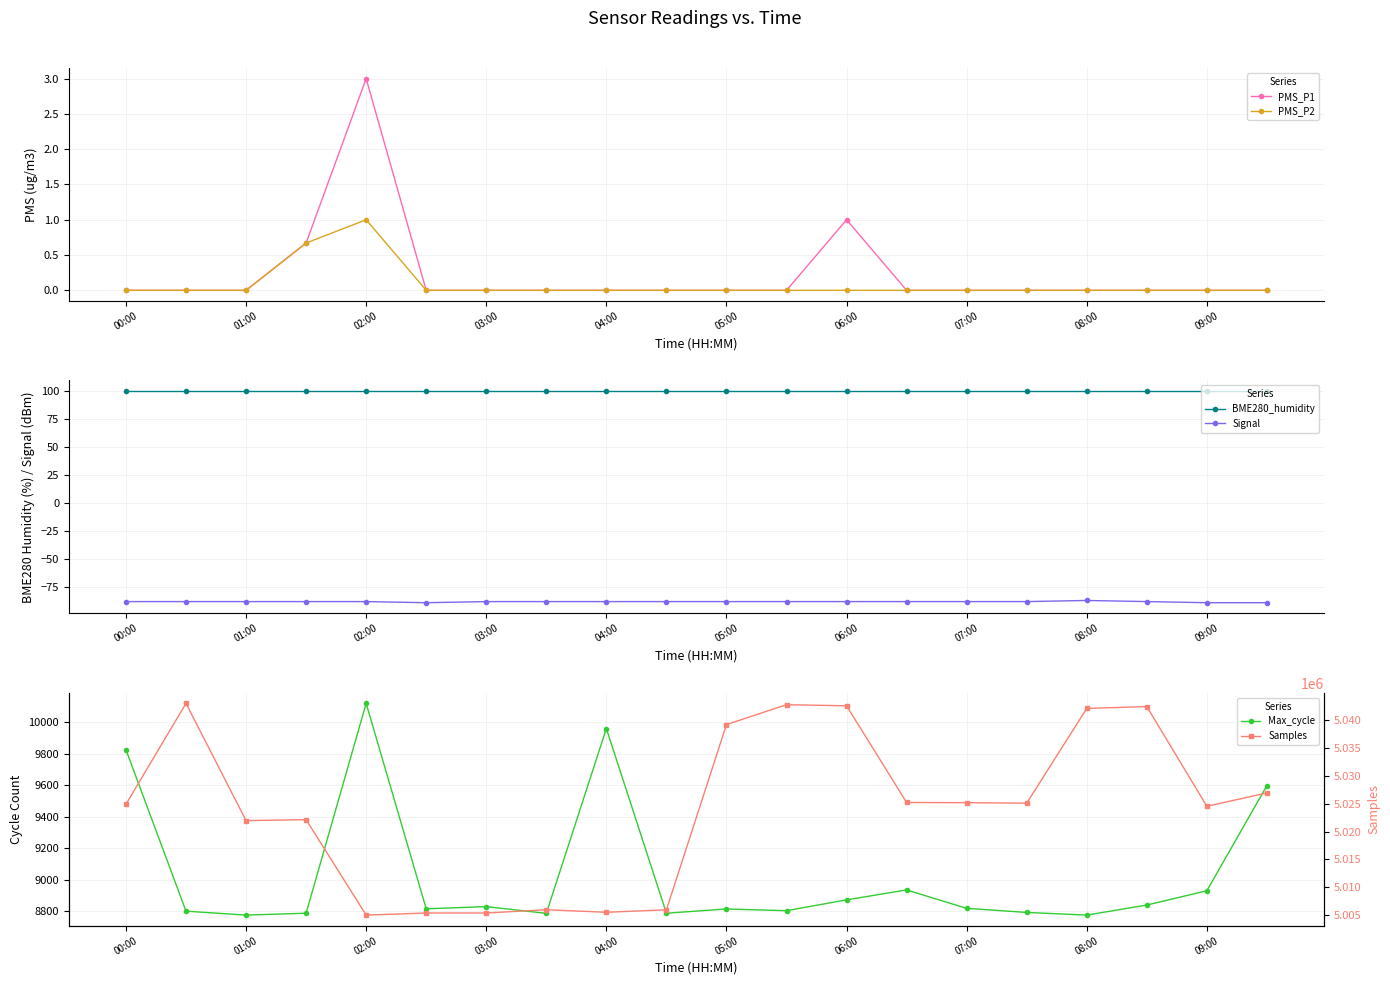

What is the difference between the maximum and minimum values in the PMS_P1 series?

3.0